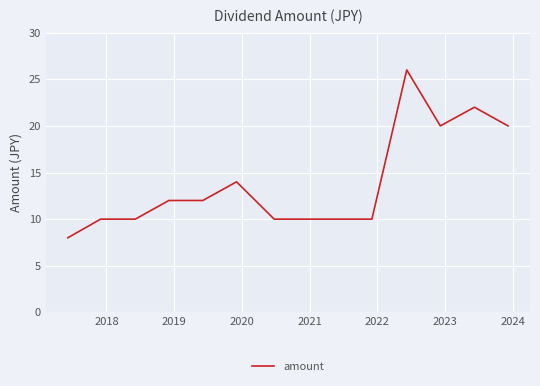

What is the difference between the maximum and minimum values?

18